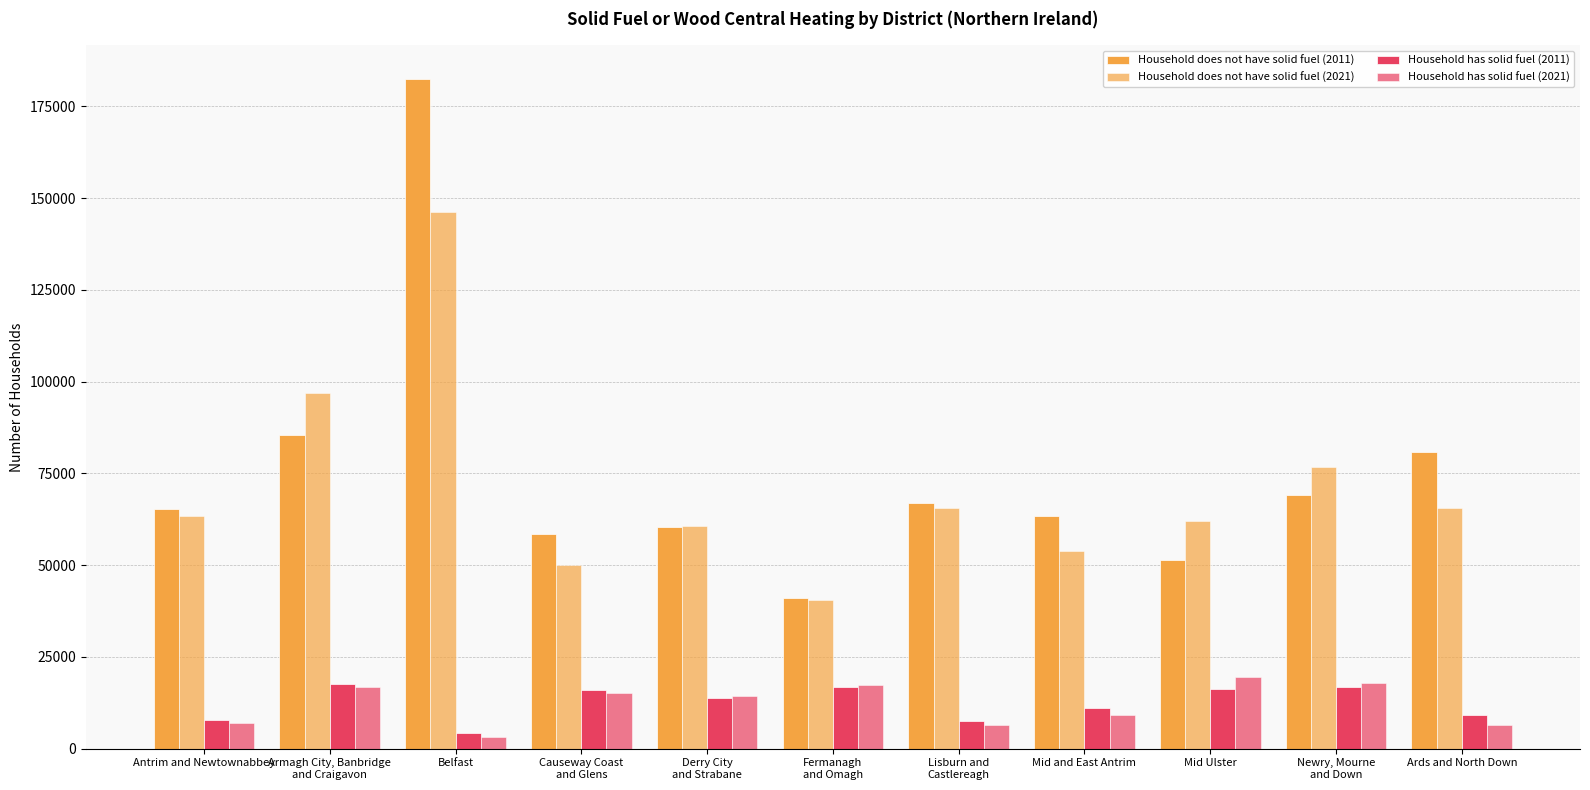

How many bars are there in total?

44